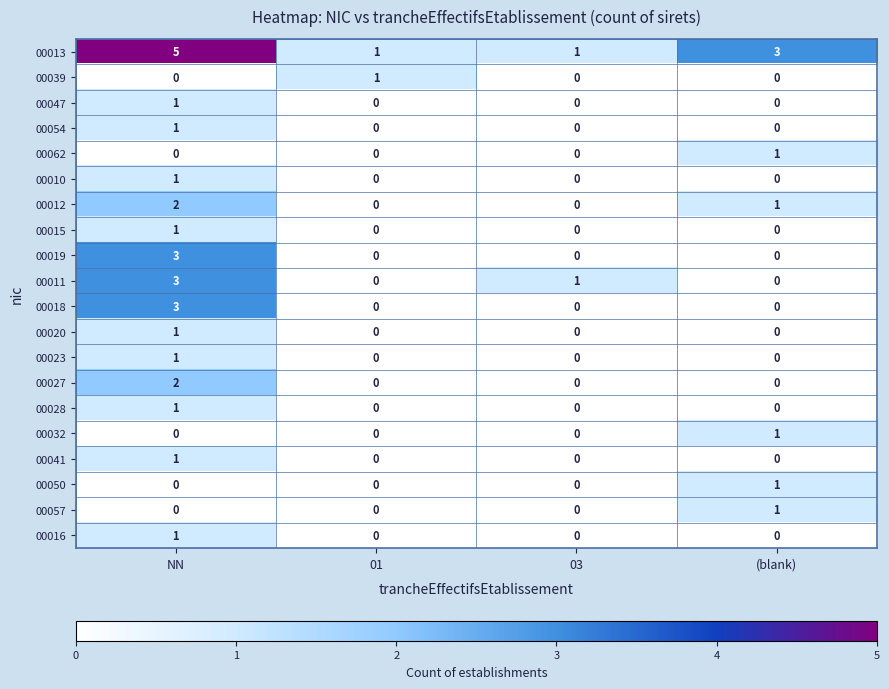

Count the 00023 values in the range 0 to 1.

4